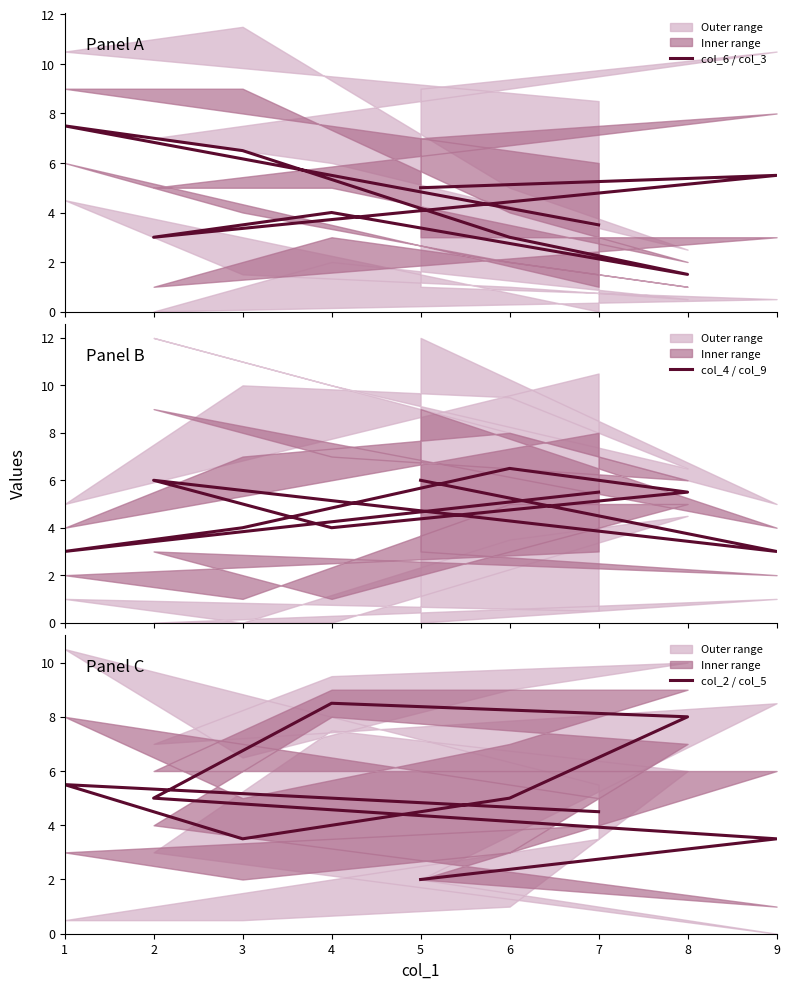

How many series are shown in this chart?

3